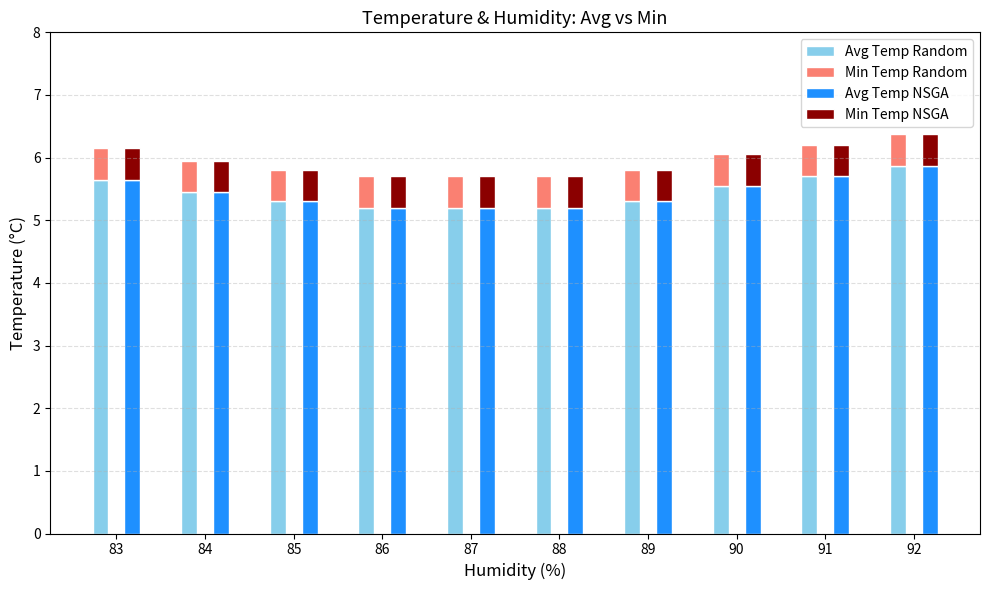

What is the value of the Min Temp Random bar at the 7th from the left?

0.5